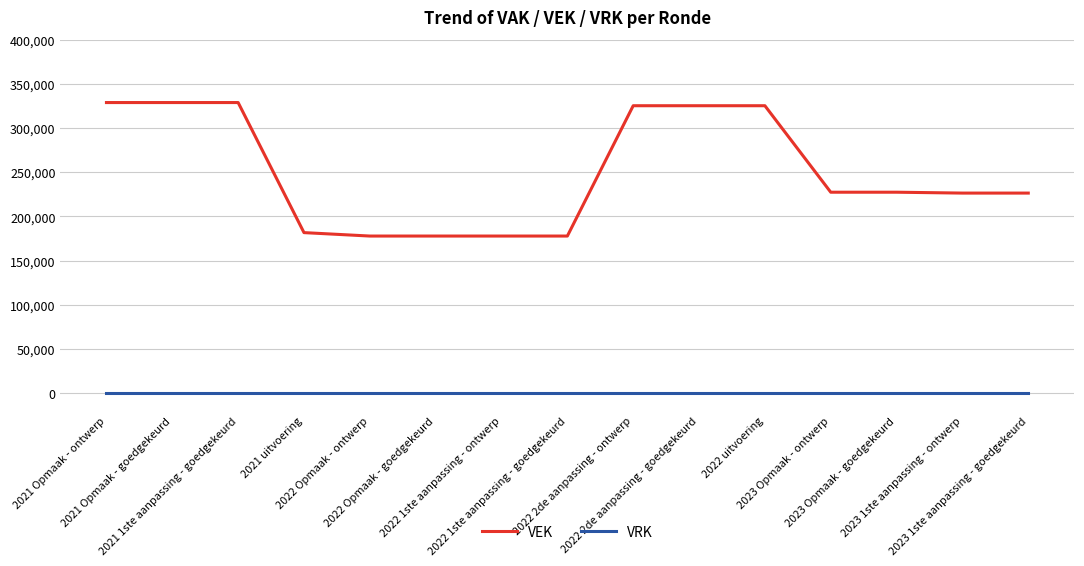

What is the maximum value for VEK?

329000